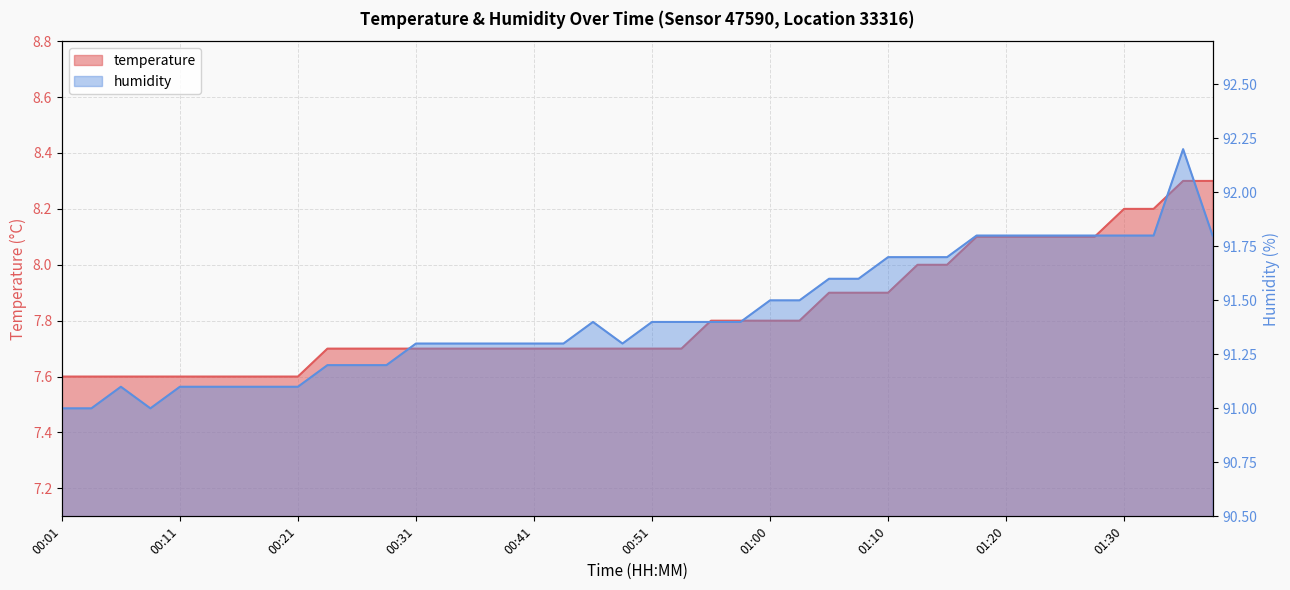

What is the label of the 13th point from the left?

00:31